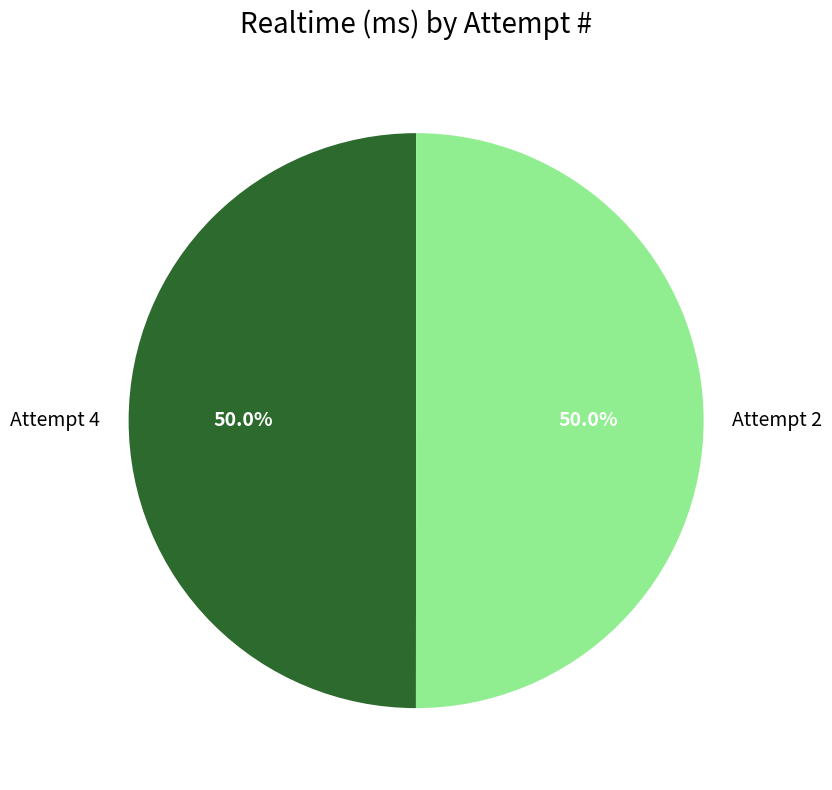

Count the number of slices in the pie.

2